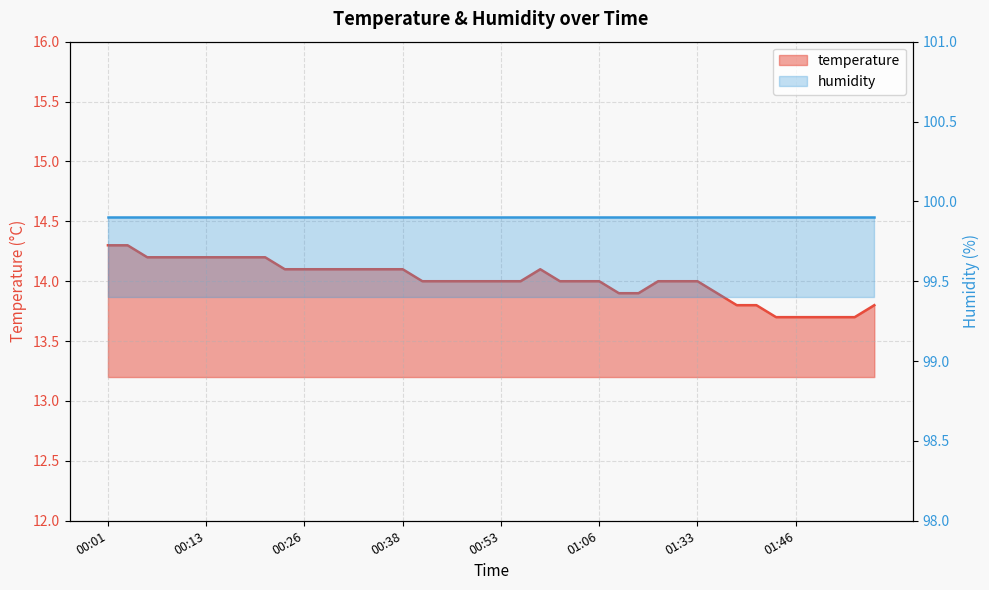

What is the maximum value shown in the chart?

14.3